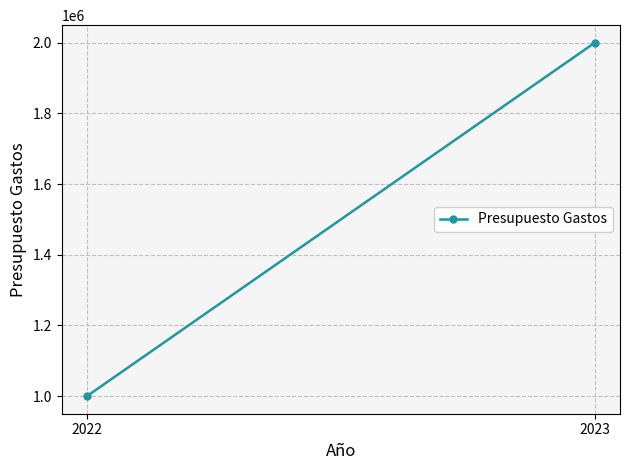

Reading right to left, what are all the values shown in this chart?

2000000	1000000